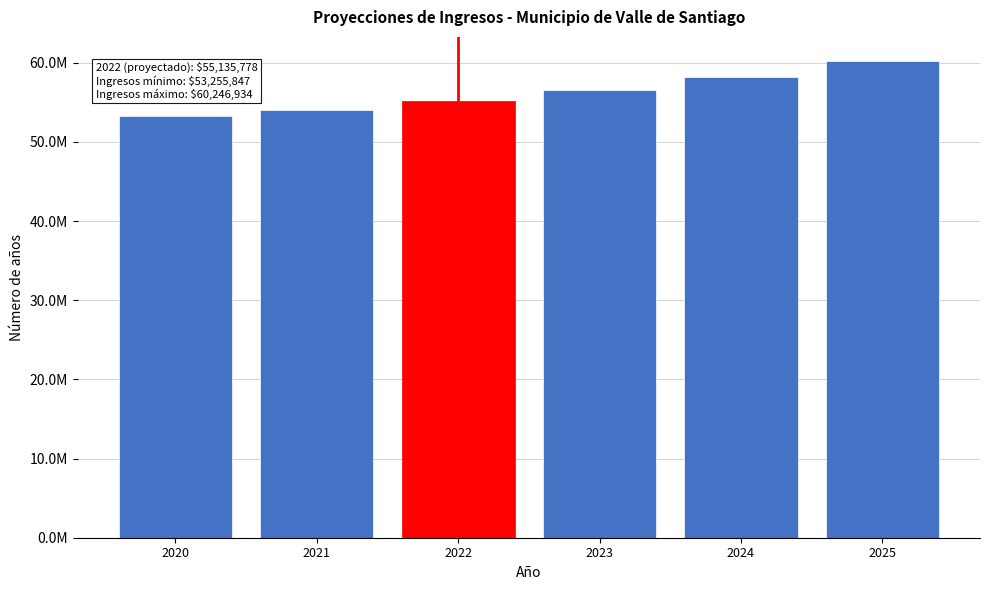

Does the chart contain any negative values?

No